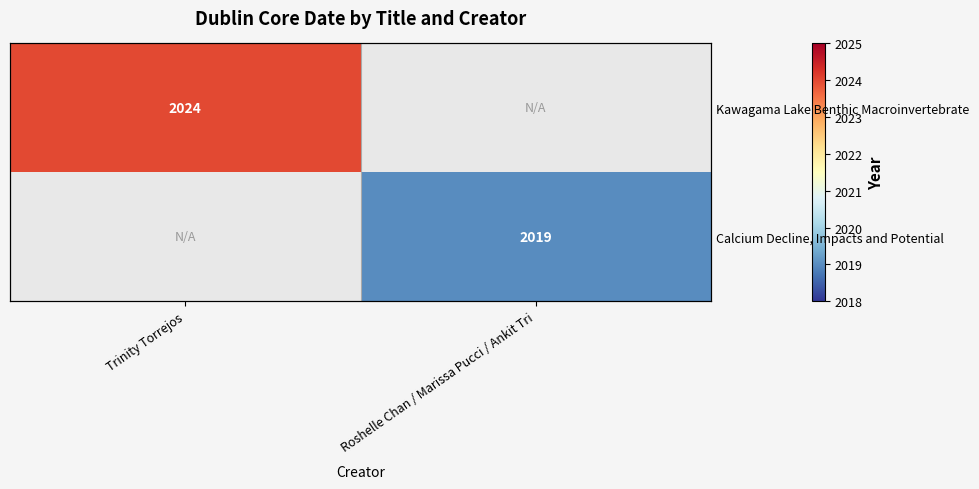

How many distinct data groups are displayed?

2